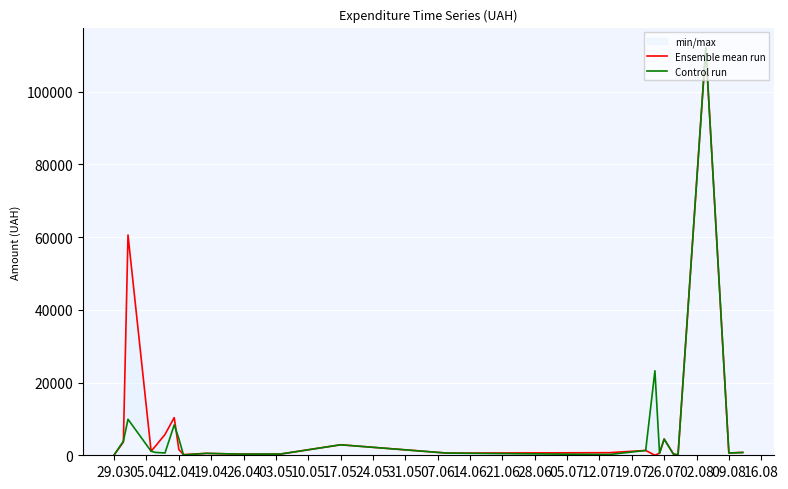

What is the maximum value for Control run?

111990.4